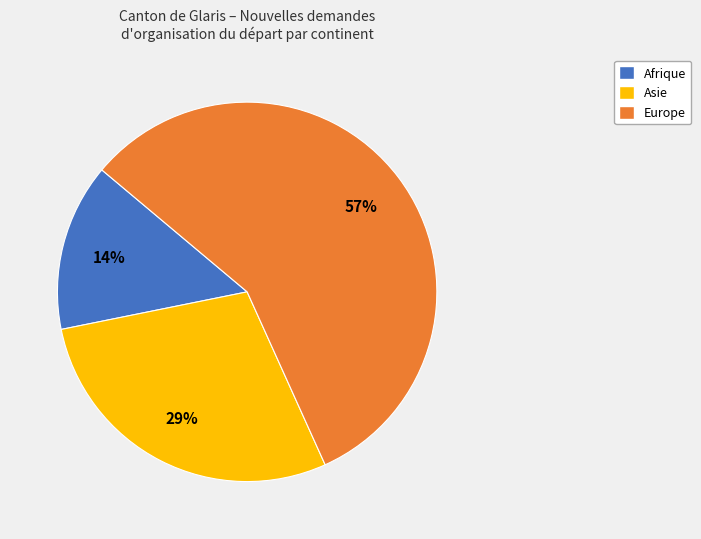

Count the number of slices in the pie.

3